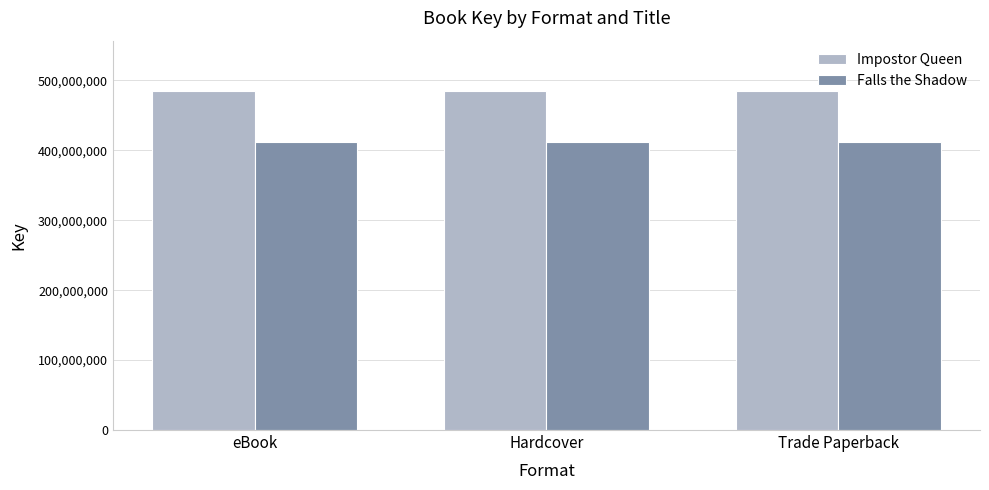

At Trade Paperback, list the series in order from largest to smallest.

Impostor Queen, Falls the Shadow